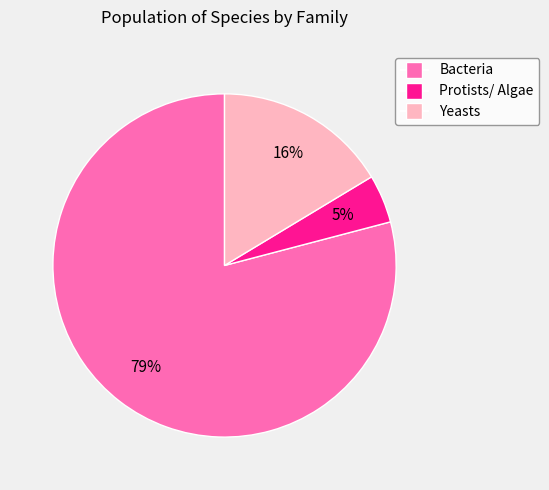

Is the sum of Bacteria and Protists/ Algae greater than half?

Yes